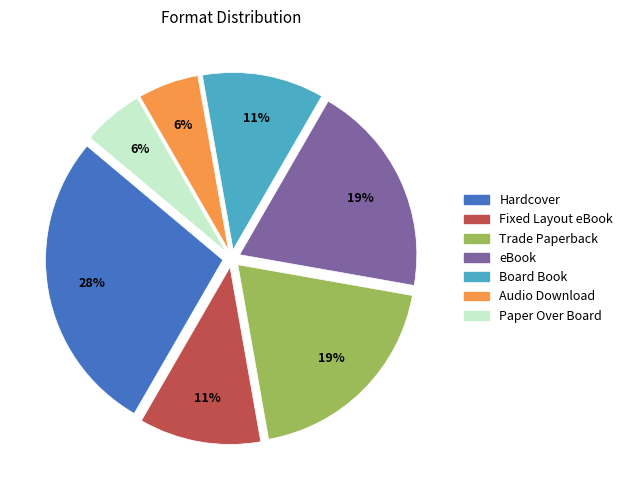

The Audio Download slice represents 1% of the pie. True or false?

False